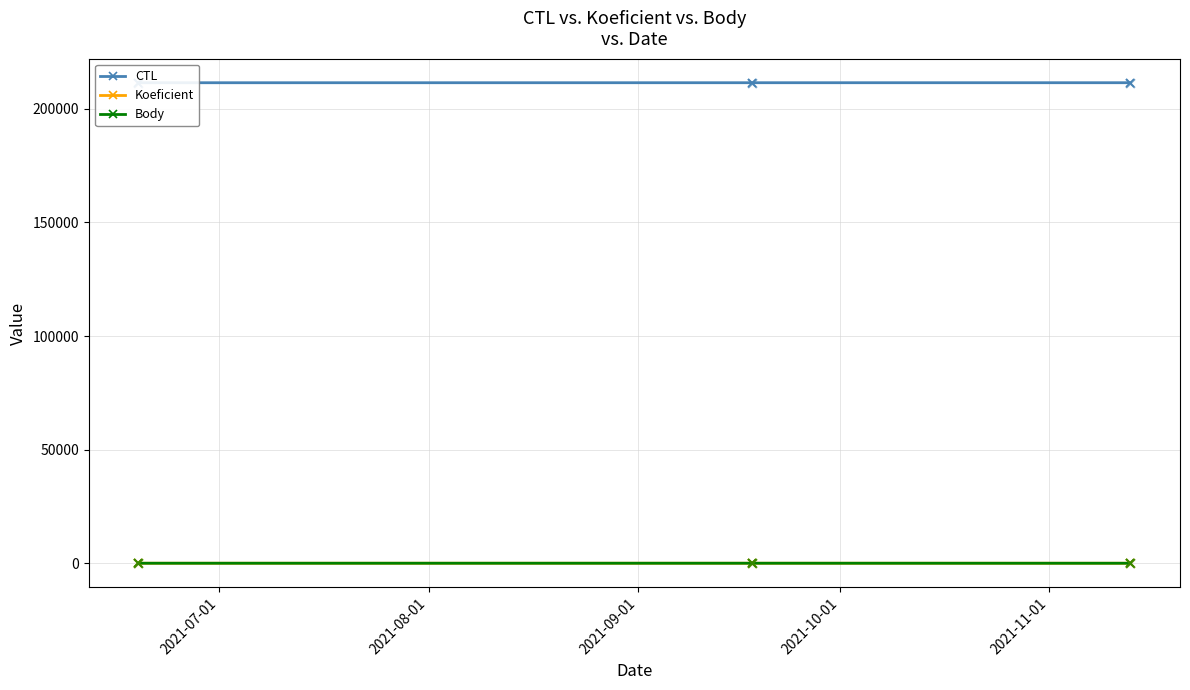

What are all the series names shown in the legend?

CTL, Koeficient, Body